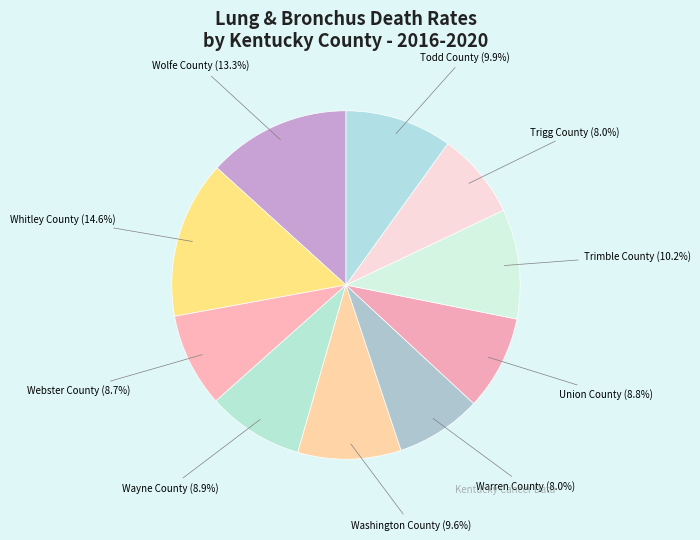

What is the ratio of the value at Webster County to the value at Whitley County?

0.6